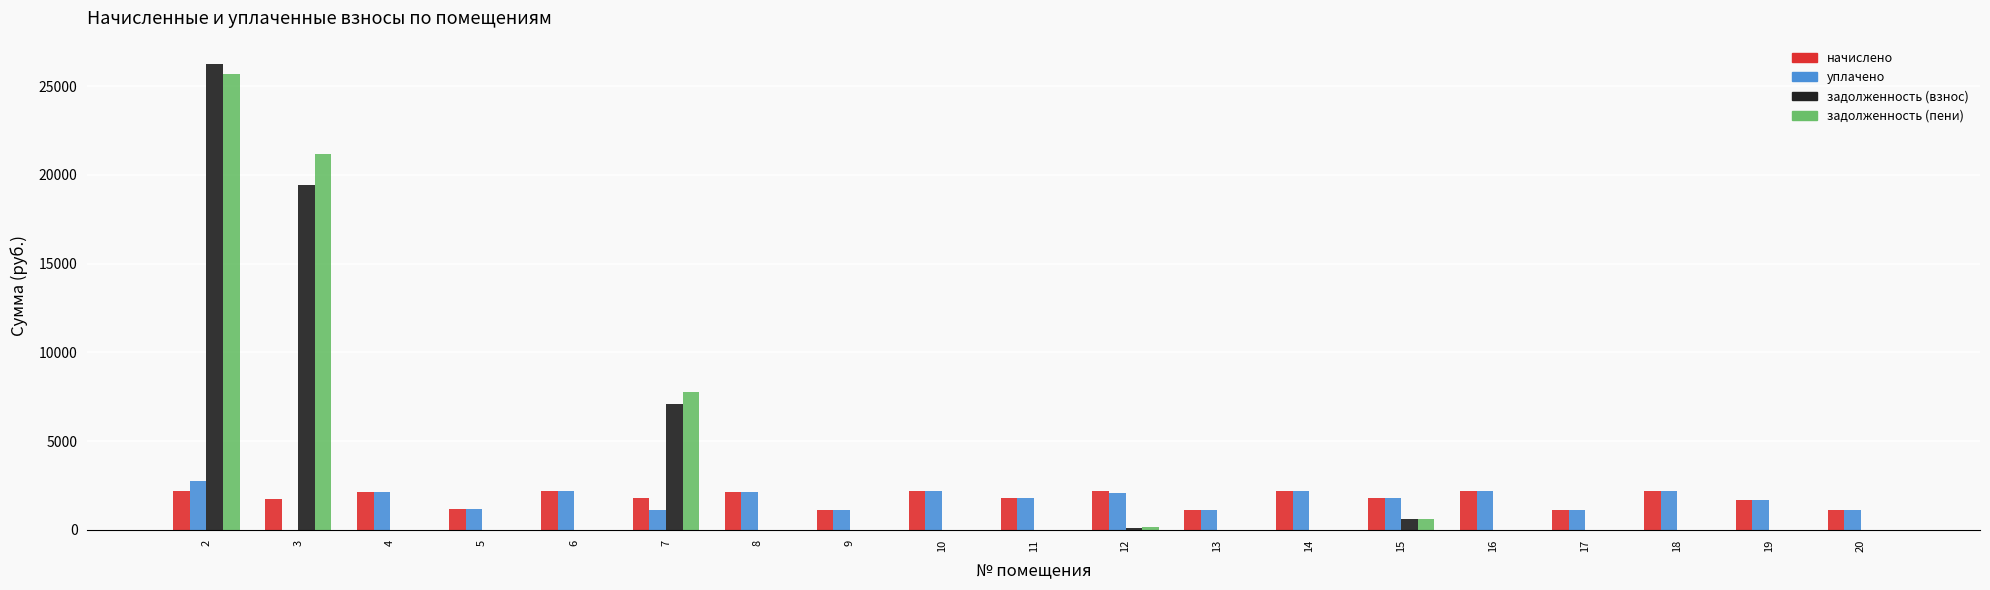

What is the maximum value shown in the chart?

26252.4